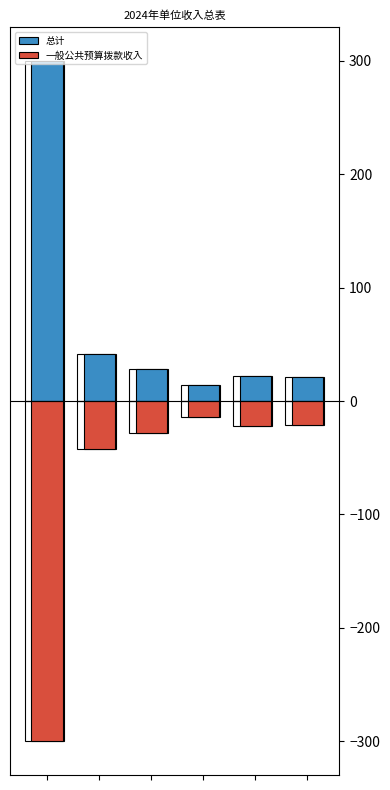

What is the difference between the maximum and minimum values in the 一般公共预算拨款收入 series?

286.0